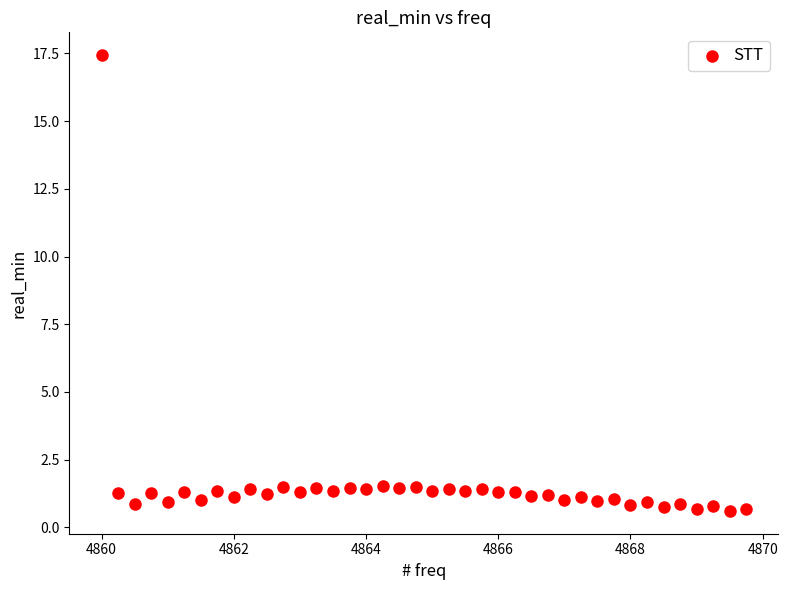

What is the range of Y values (max minus min)?

16.8